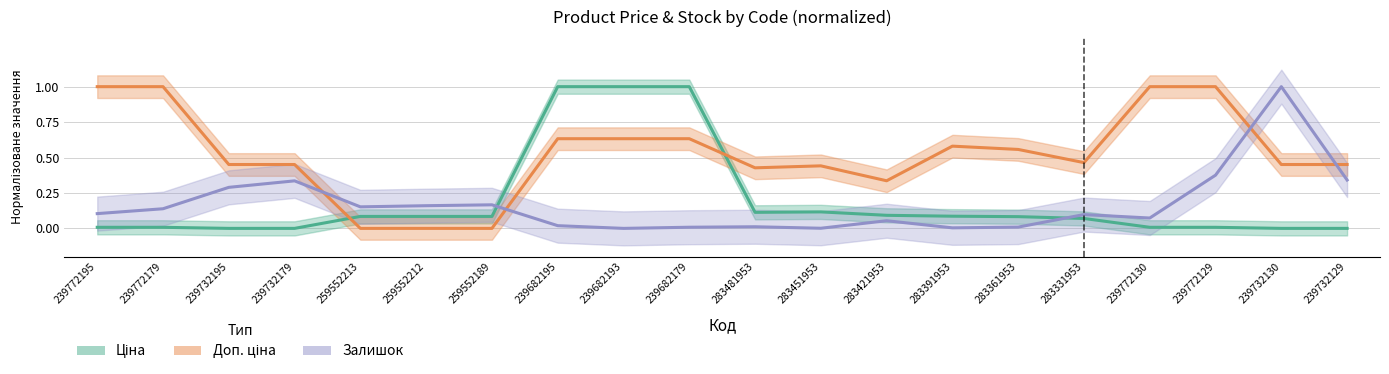

Which has a higher value, 239682179 or 259552213?

239682179